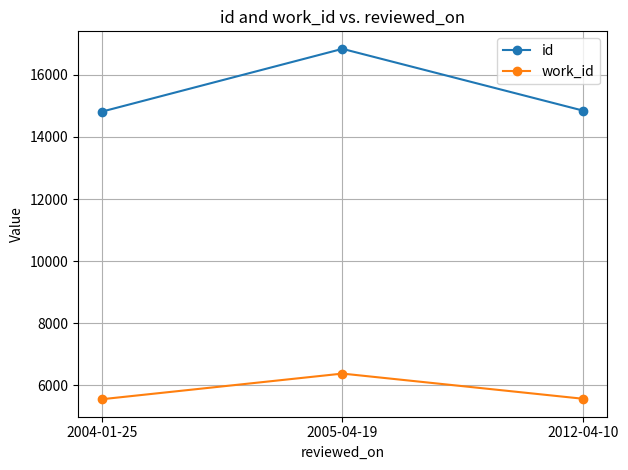

Is the value of id at 2012-04-10 greater than the value of work_id at 2005-04-19?

Yes